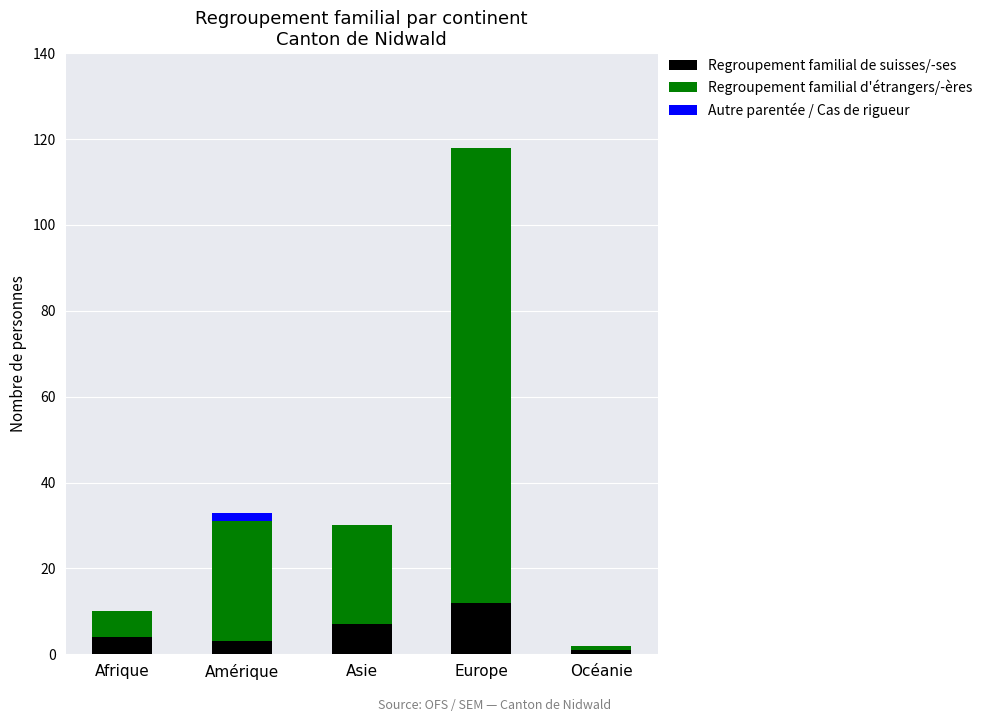

At which category is the sum across all series the highest?

Europe